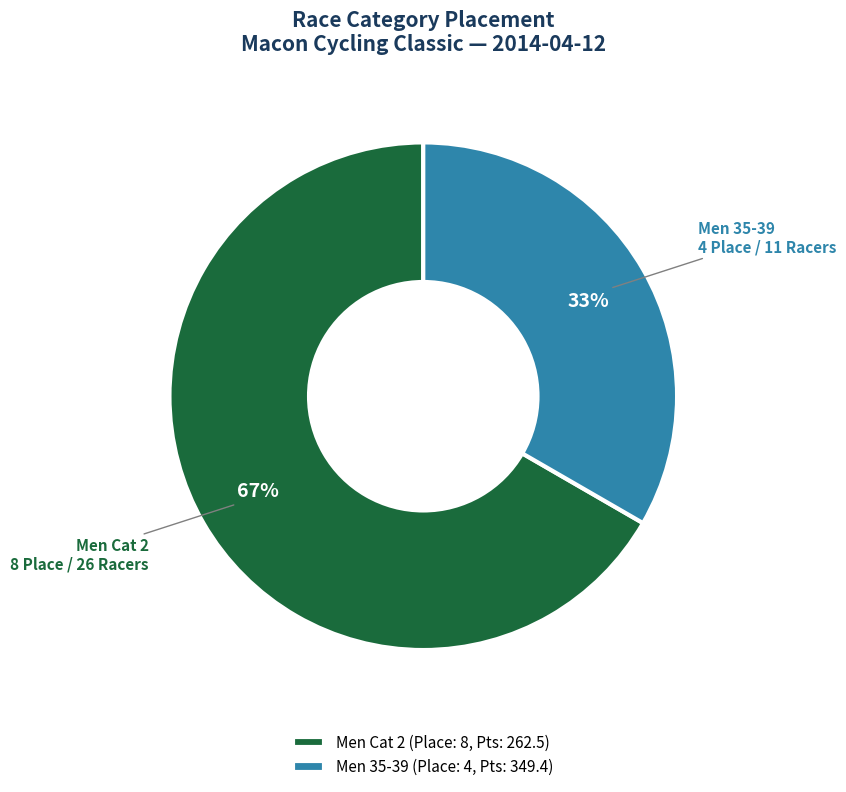

Combined, do Men 35-39 and Men Cat 2 account for over 50%?

Yes